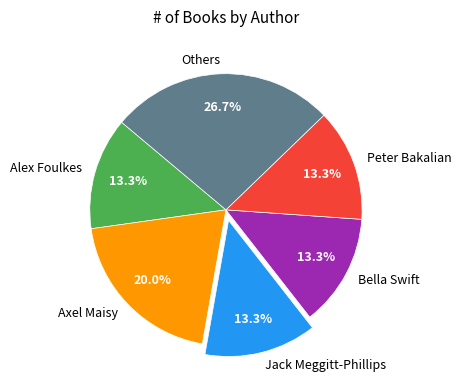

Is there a majority slice in this chart?

No